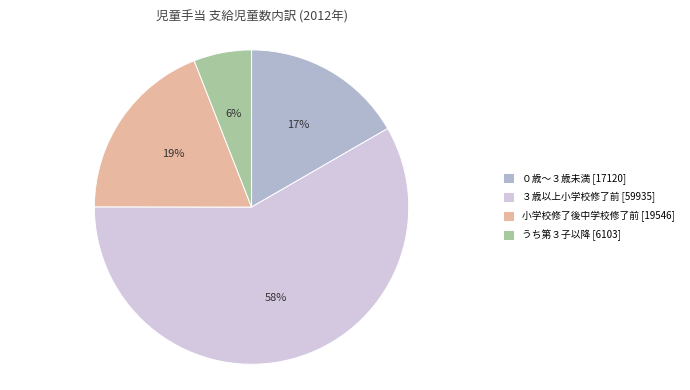

What percentage is the ０歳～３歳未満 [17120] slice, to the nearest percent?

17%